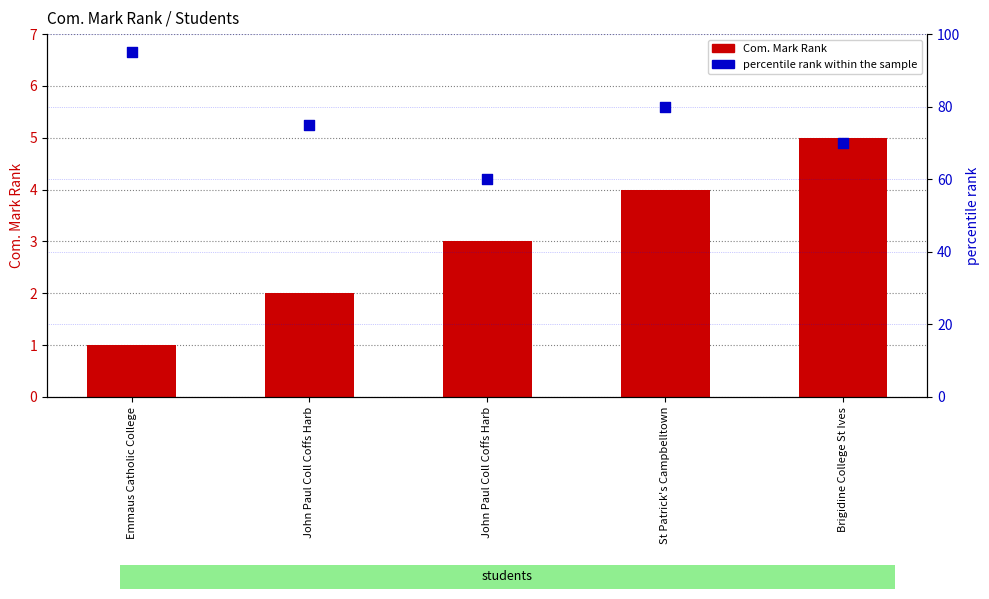

Which series has the largest total across all categories?

percentile rank within the sample